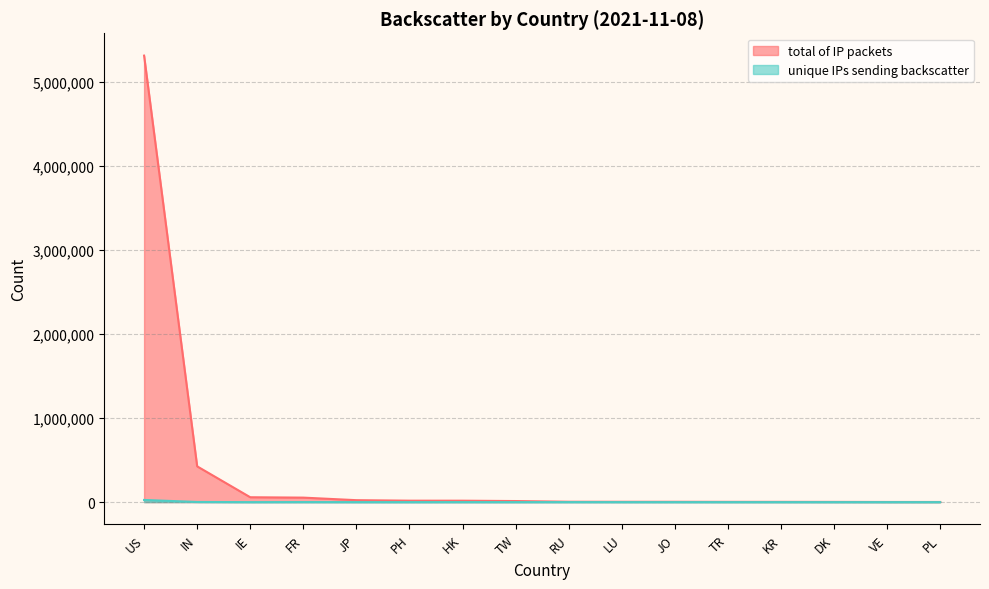

Does the chart display data point markers on the line(s)?

No